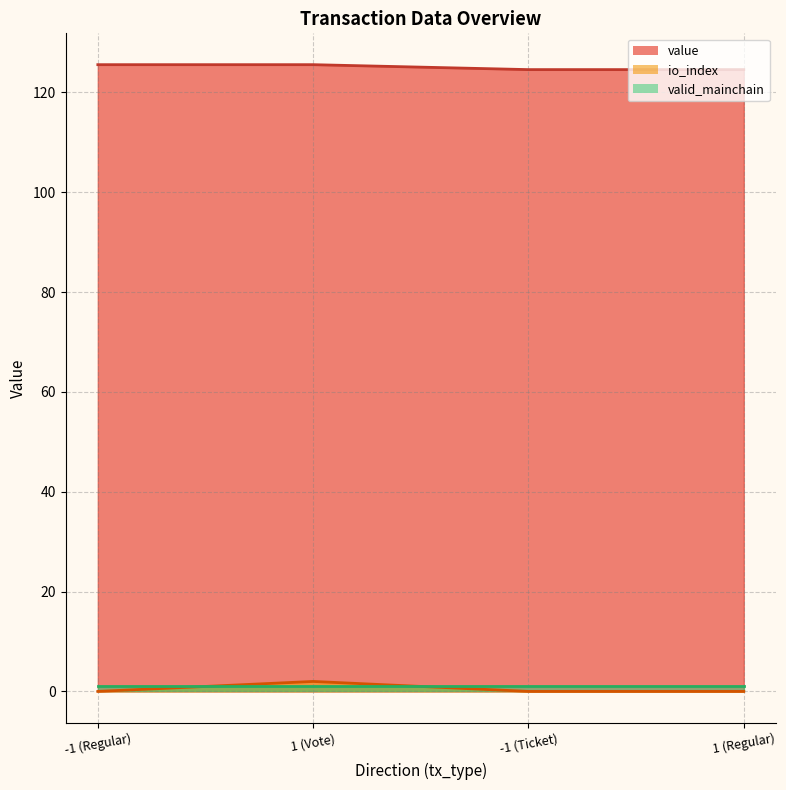

What position from the left is -1 (Regular)?

1